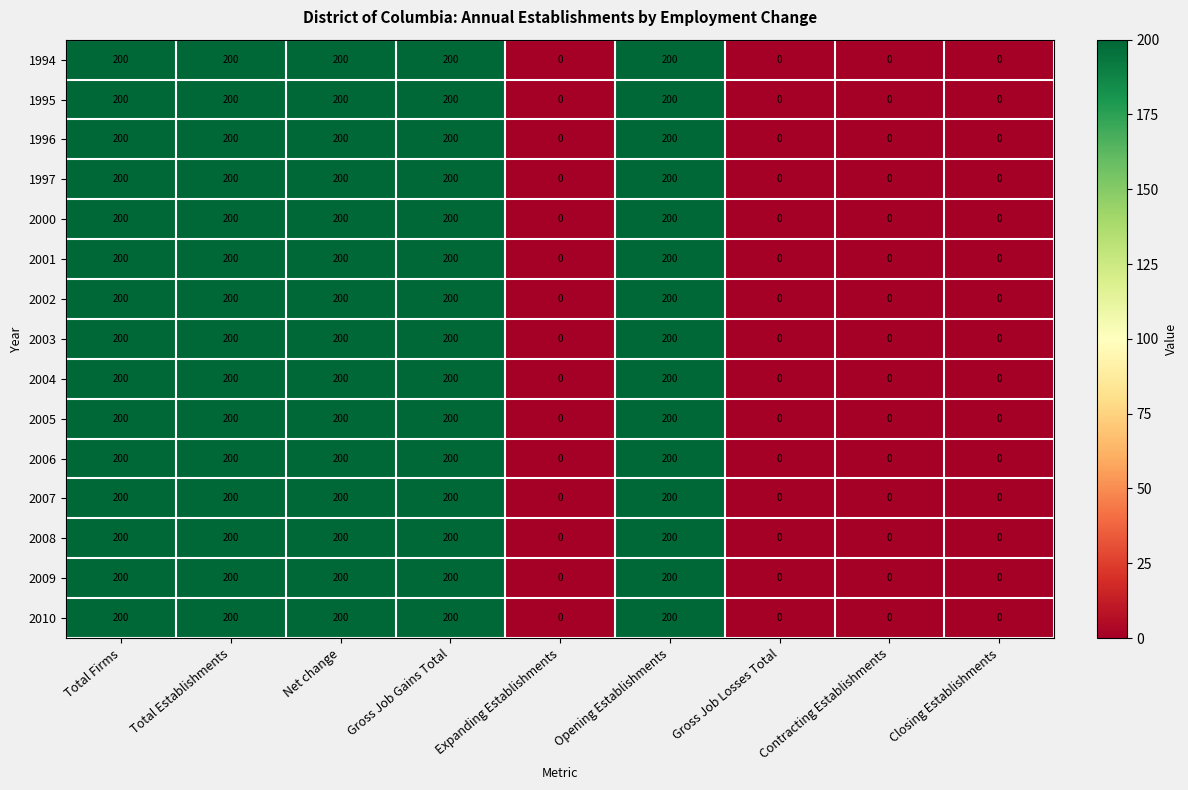

What is the greatest value displayed?

200